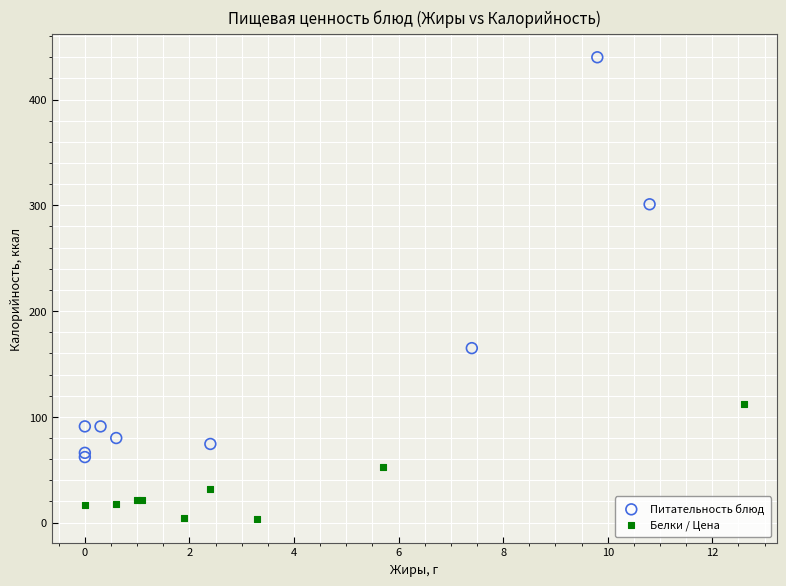

Which series reaches the minimum Y coordinate?

Белки / Цена